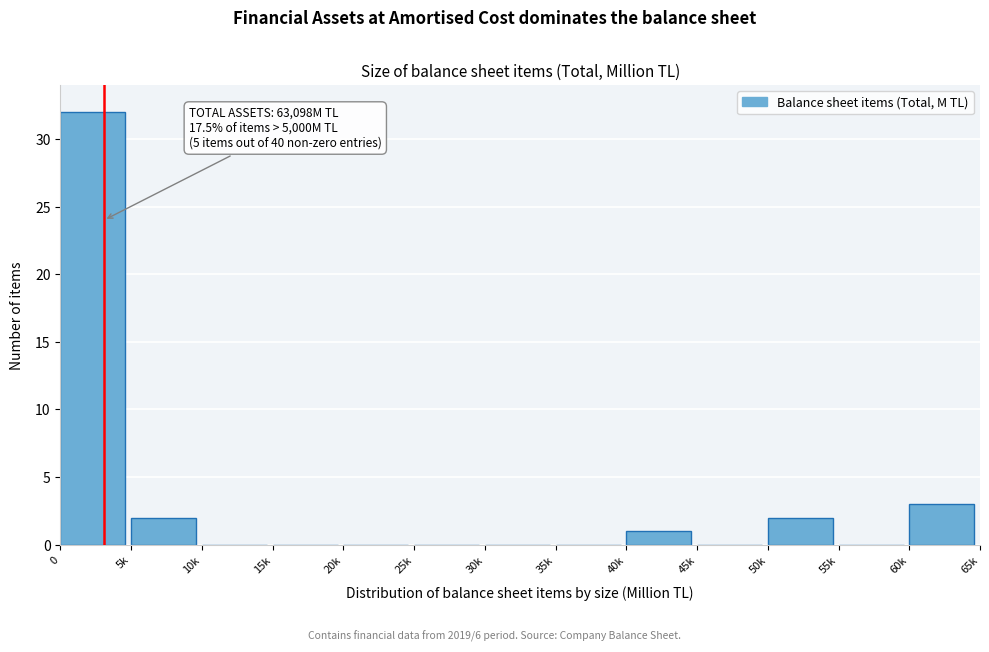

Reading right to left, transcribe all the data shown in this chart.

60k=3	55k=0	50k=2	45k=0	40k=1	35k=0	30k=0	25k=0	20k=0	15k=0	10k=0	5k=2	0=32